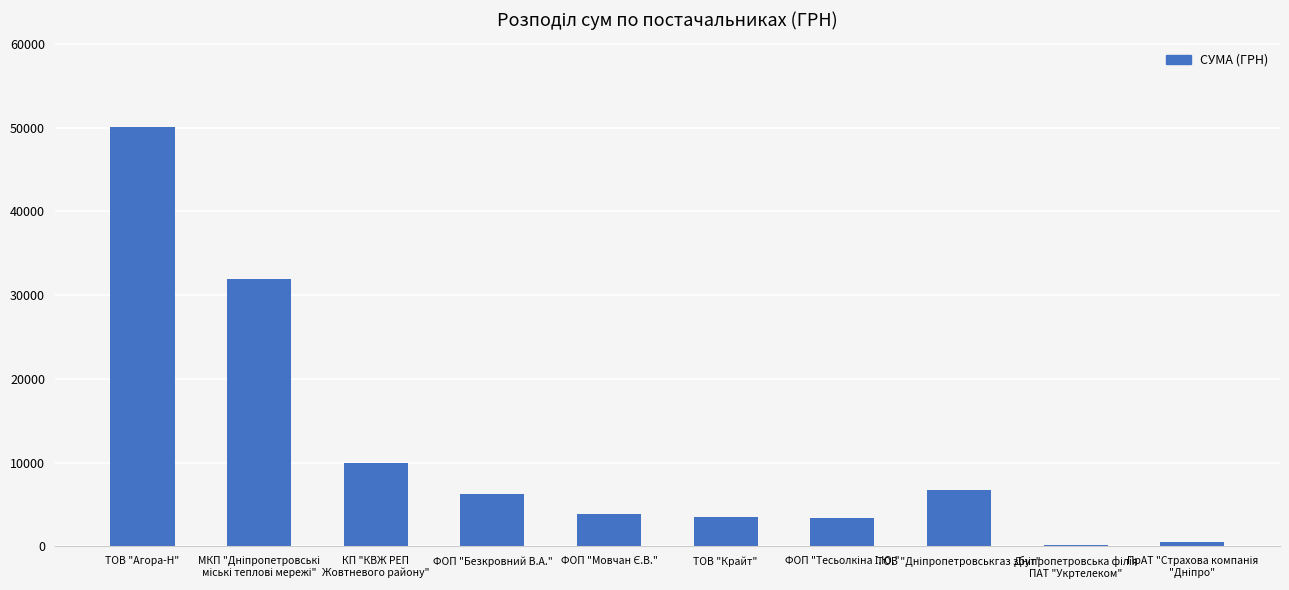

What is the greatest value displayed?

50118.7